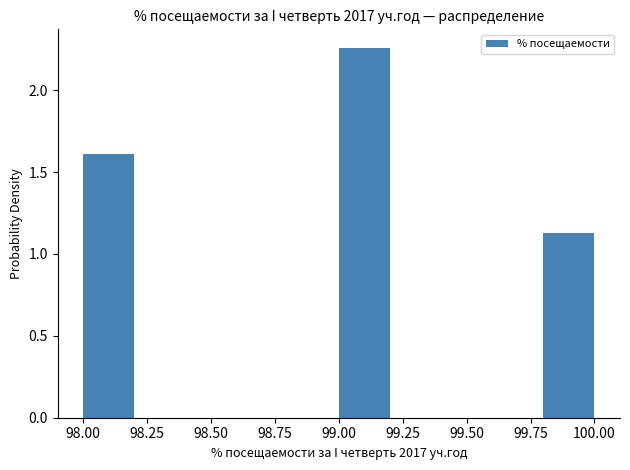

Reading left to right, list every bar in this chart as the range it spans on the x-axis followed by its height. The values are not printed on the chart, so give them approximately, as read against the axis.

98.0 to 98.2: 1.60
98.2 to 98.4: 0
98.4 to 98.6: 0
98.6 to 98.8: 0
98.8 to 99.0: 0
99.0 to 99.2: 2.25
99.2 to 99.4: 0
99.4 to 99.6: 0
99.6 to 99.8: 0
99.8 to 100.0: 1.15